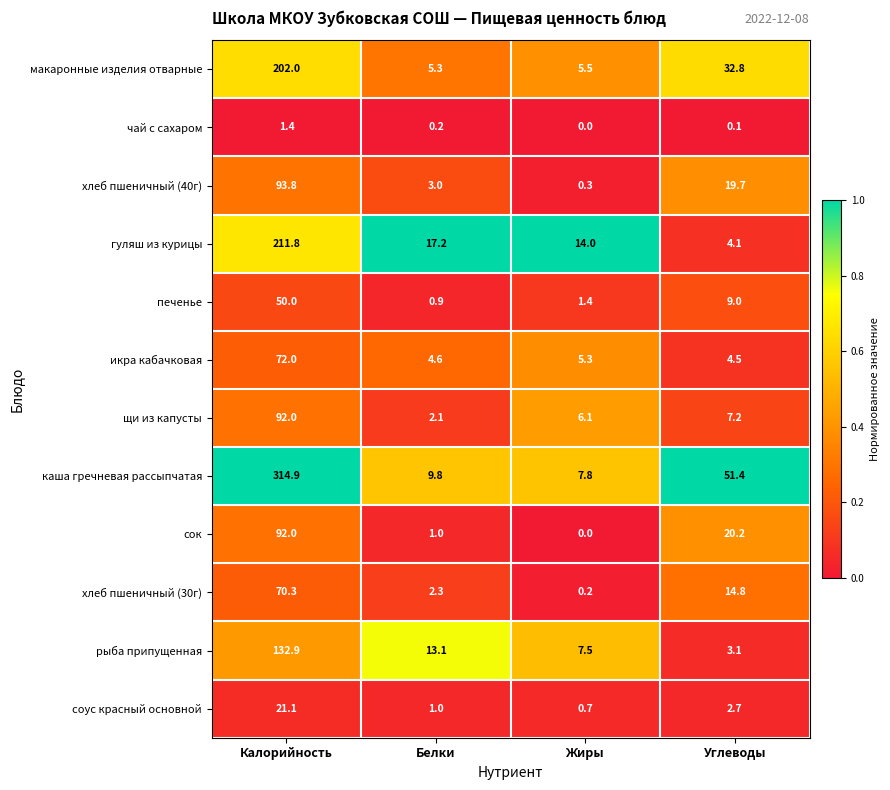

What is the difference between the maximum and minimum values in the хлеб пшеничный (40г) series?

93.5